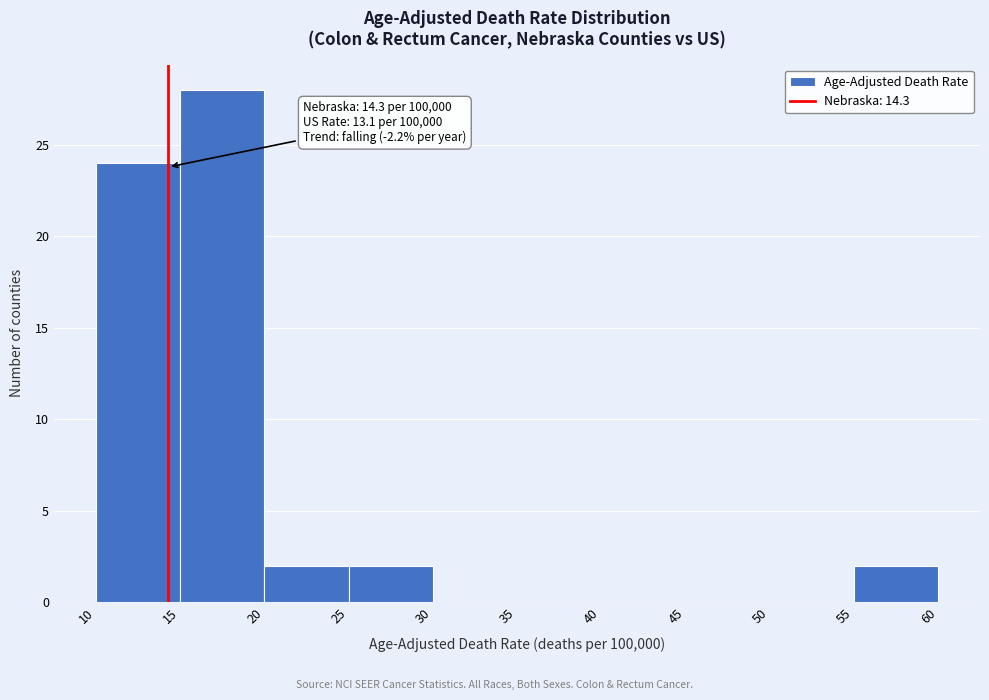

Over which range of the x-axis is the bar tallest?

15 to 20